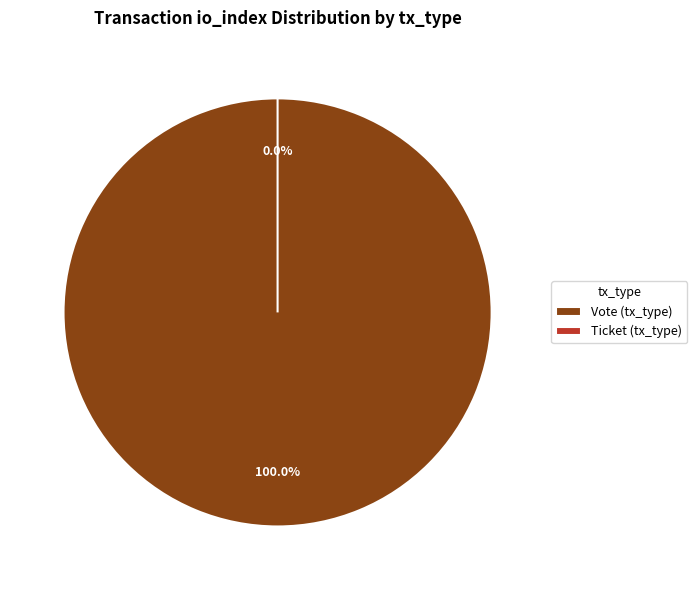

To the nearest percent, what is the difference between the largest and smallest slice percentages?

100%